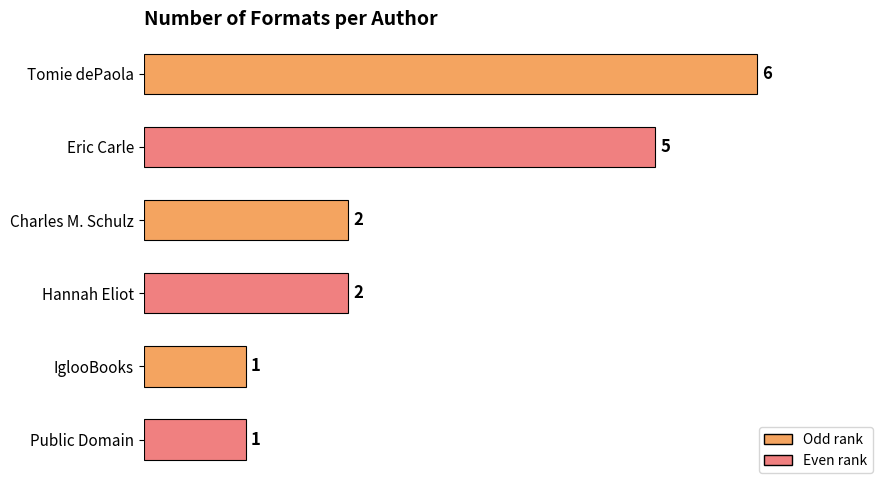

What is the difference between the second highest and minimum values?

4